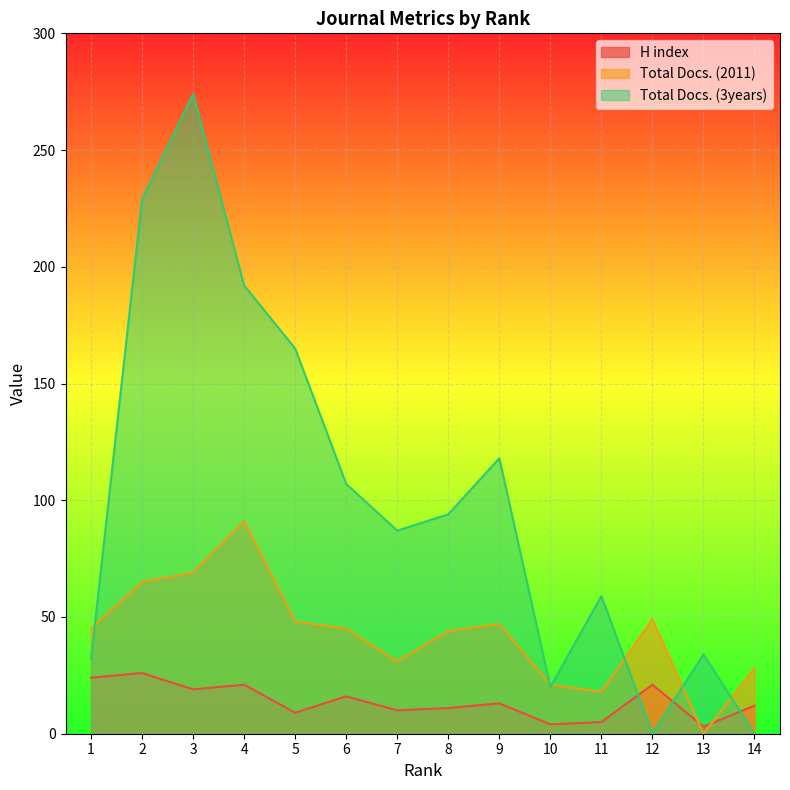

True or false: H index and Total Docs. (2011) intersect in this chart.

True